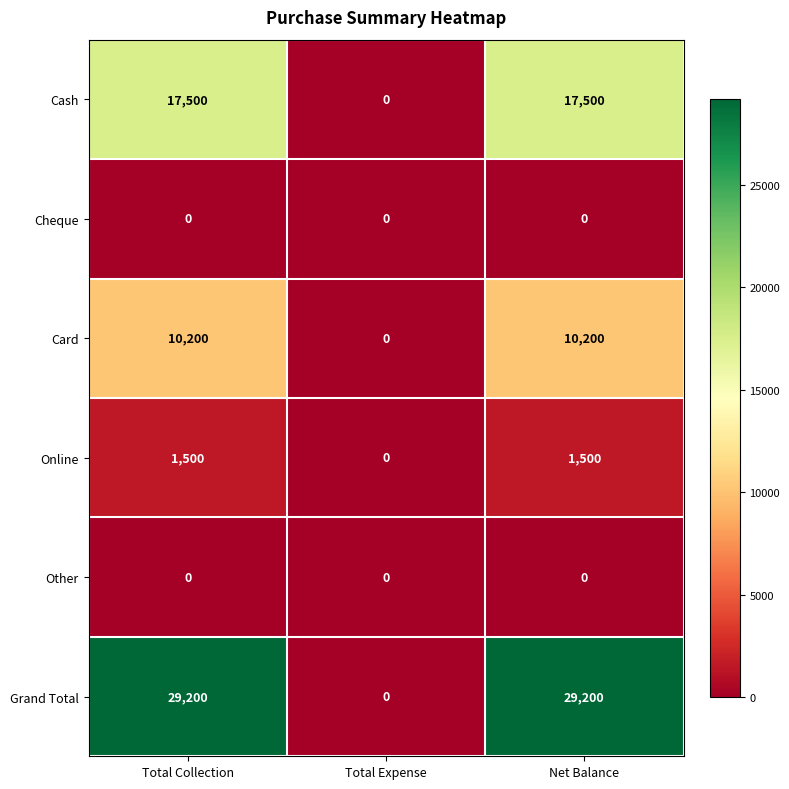

How many Online values are between 0 and 1500?

3